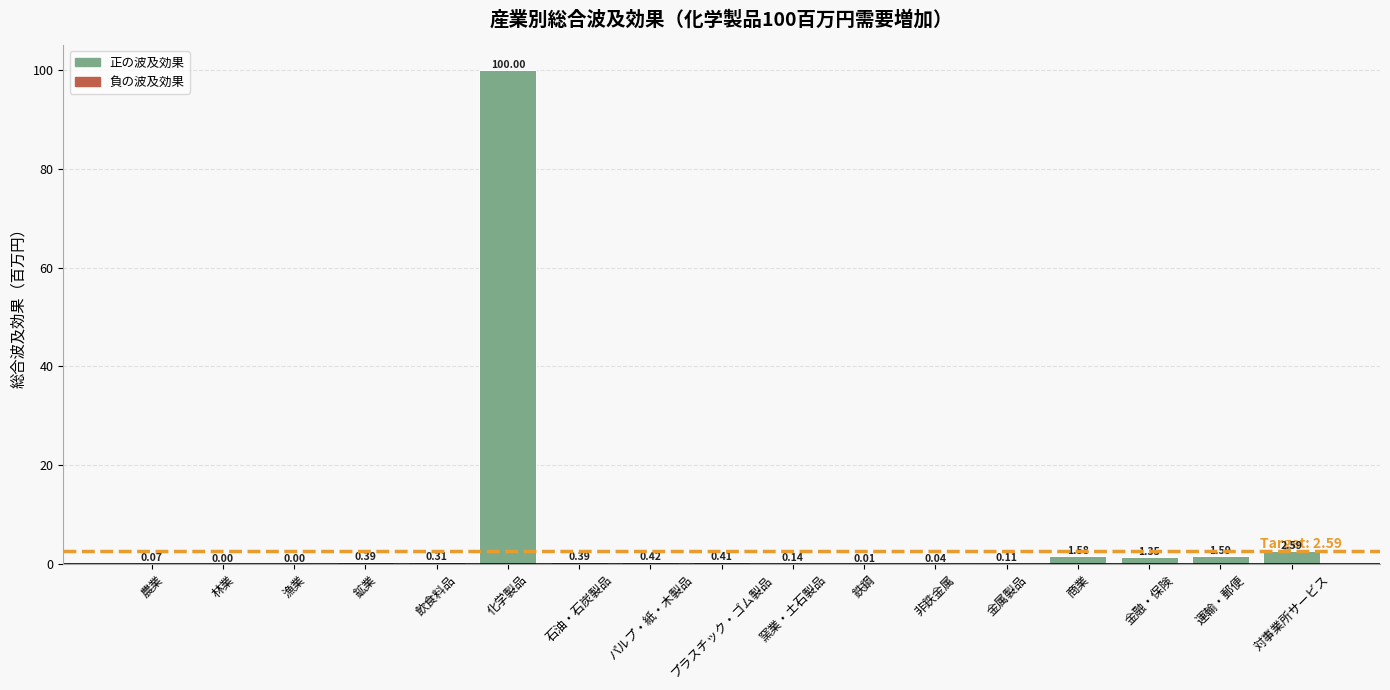

What is the sum of all values?

109.4